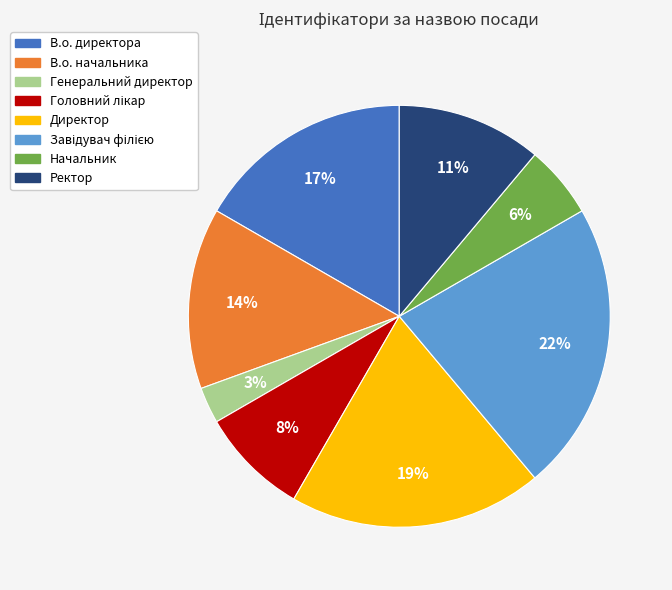

How many segments does this pie chart have?

8